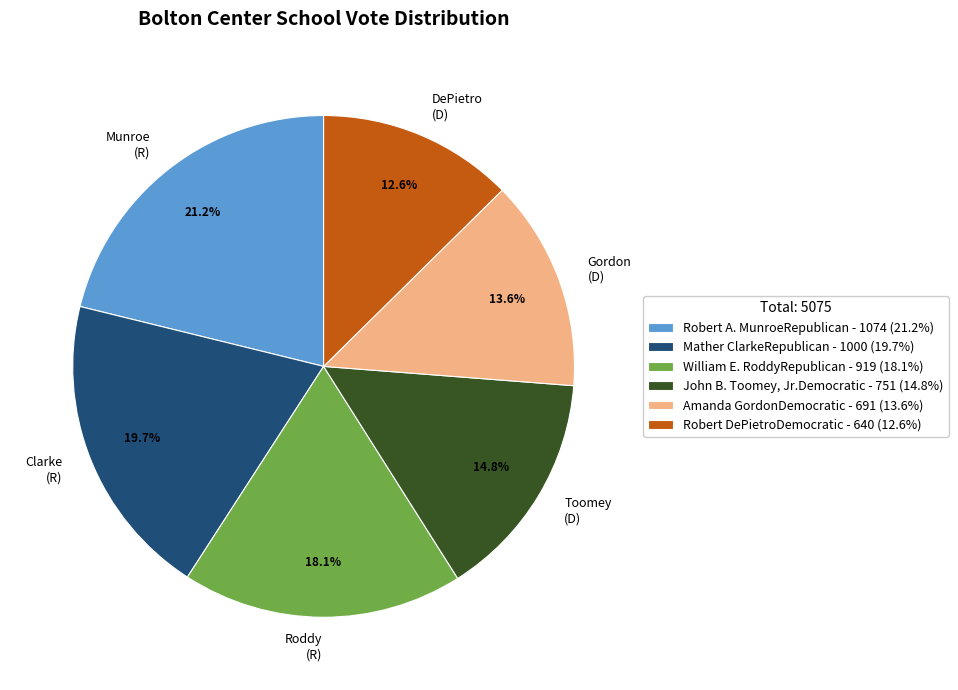

How much of the chart is everything except Mather ClarkeRepublican?

80.3%